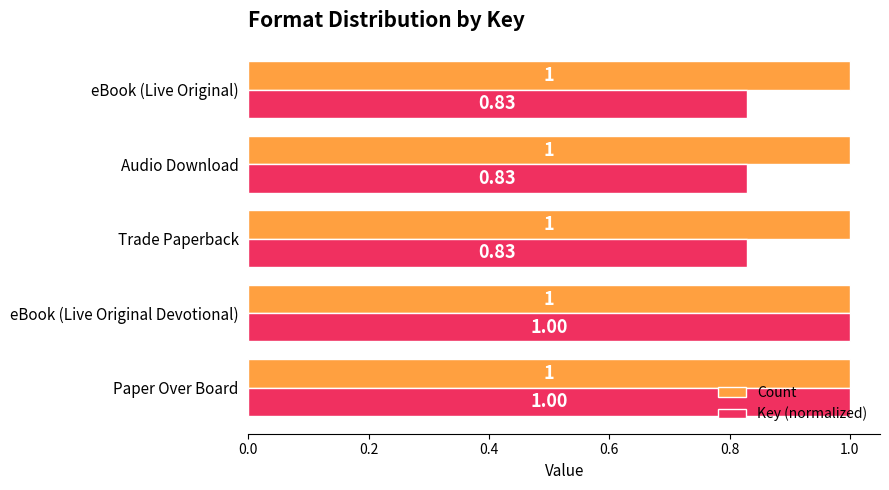

Which series has the largest range (max minus min)?

Key (normalized)